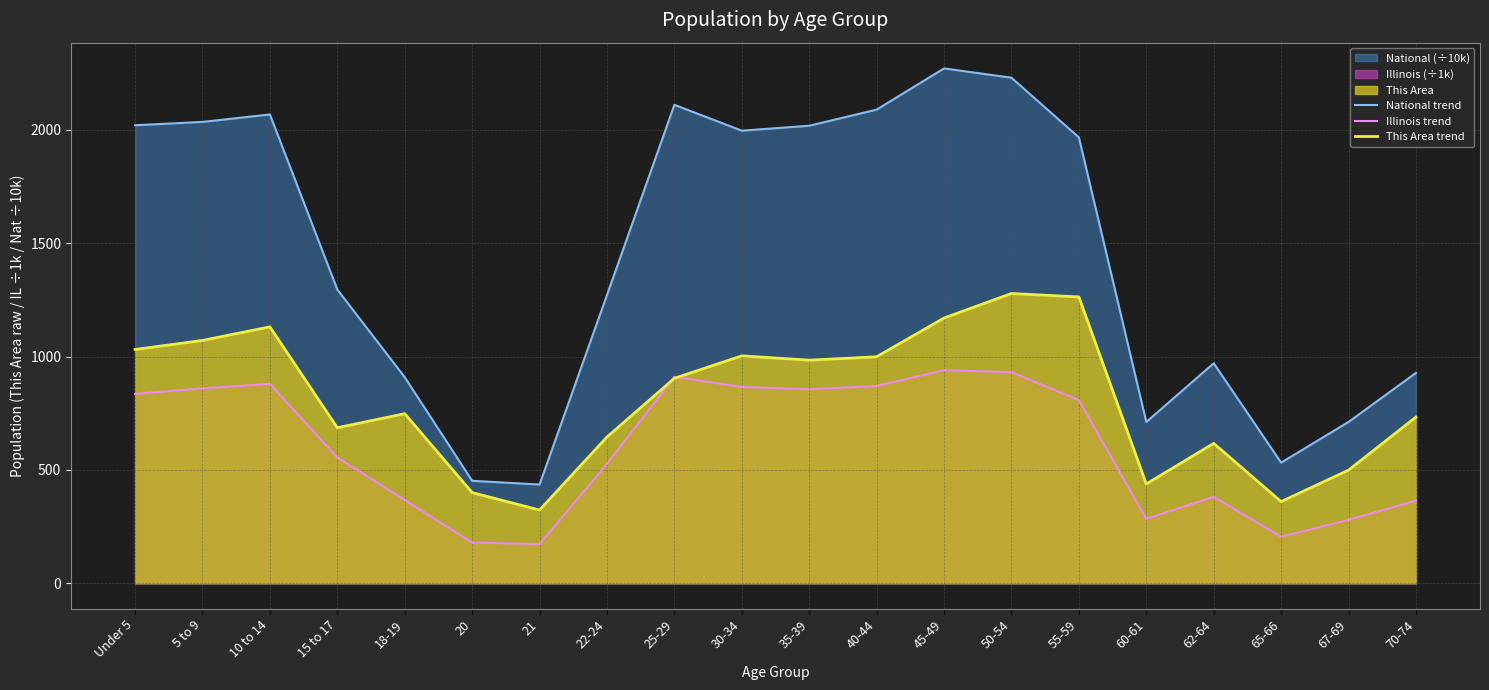

Rank the series by their average value, from highest to lowest.

National trend, This Area trend, Illinois trend